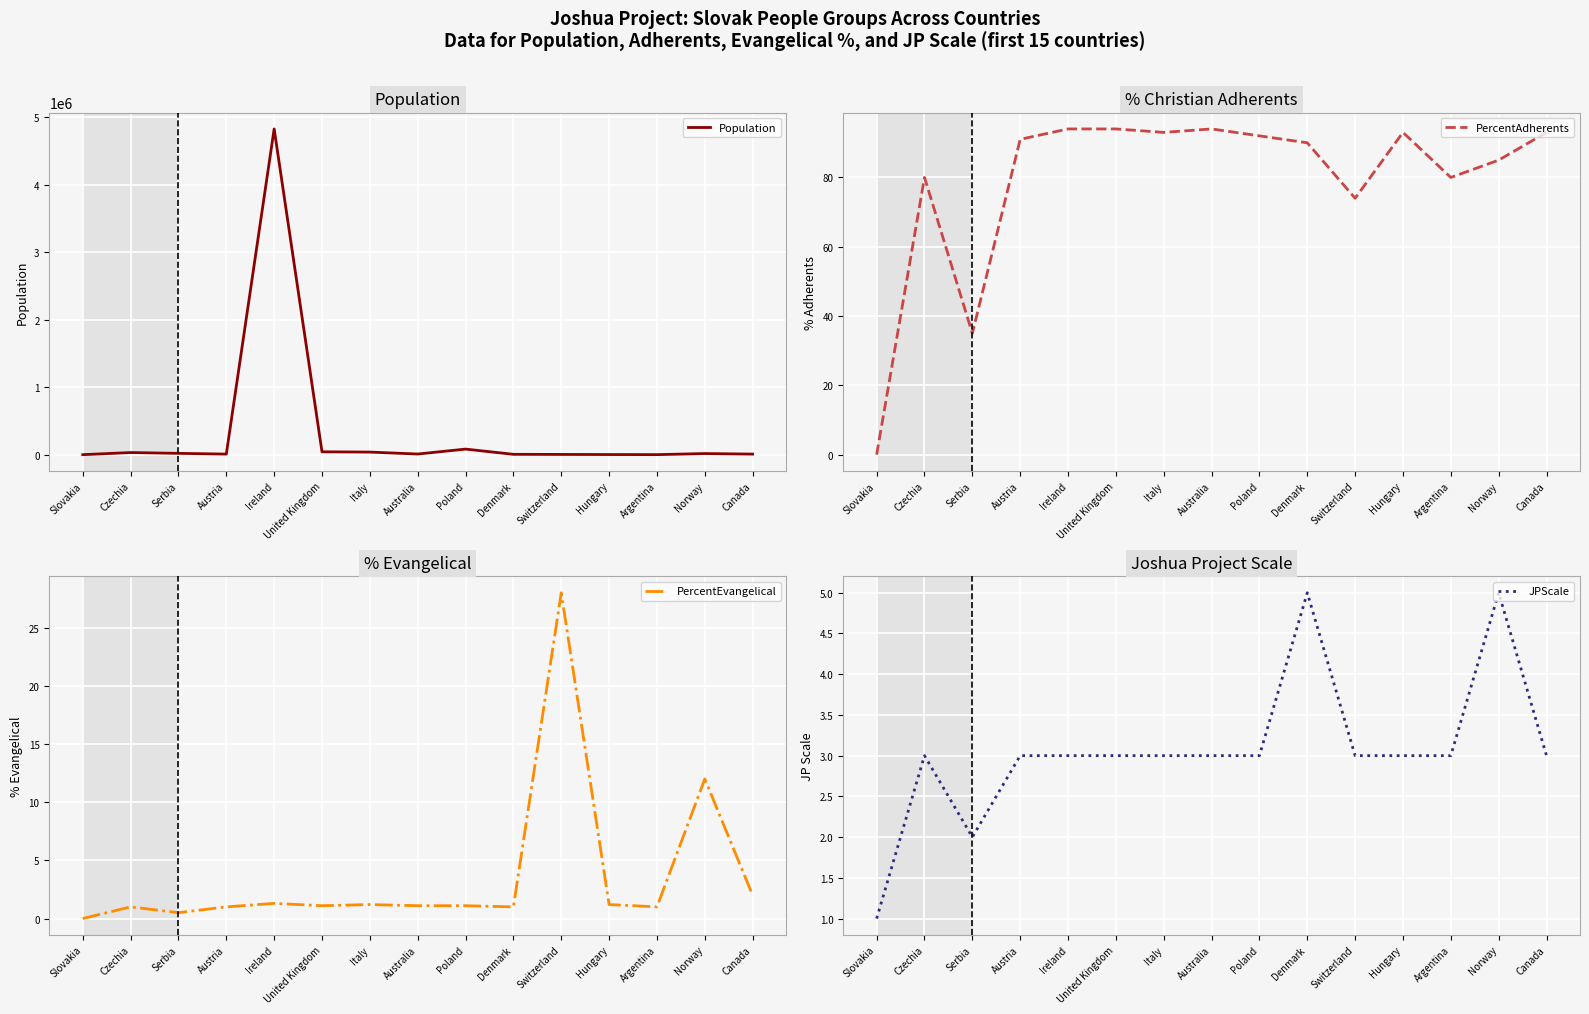

Is it true that PercentEvangelical equals 12.0 at Norway?

True